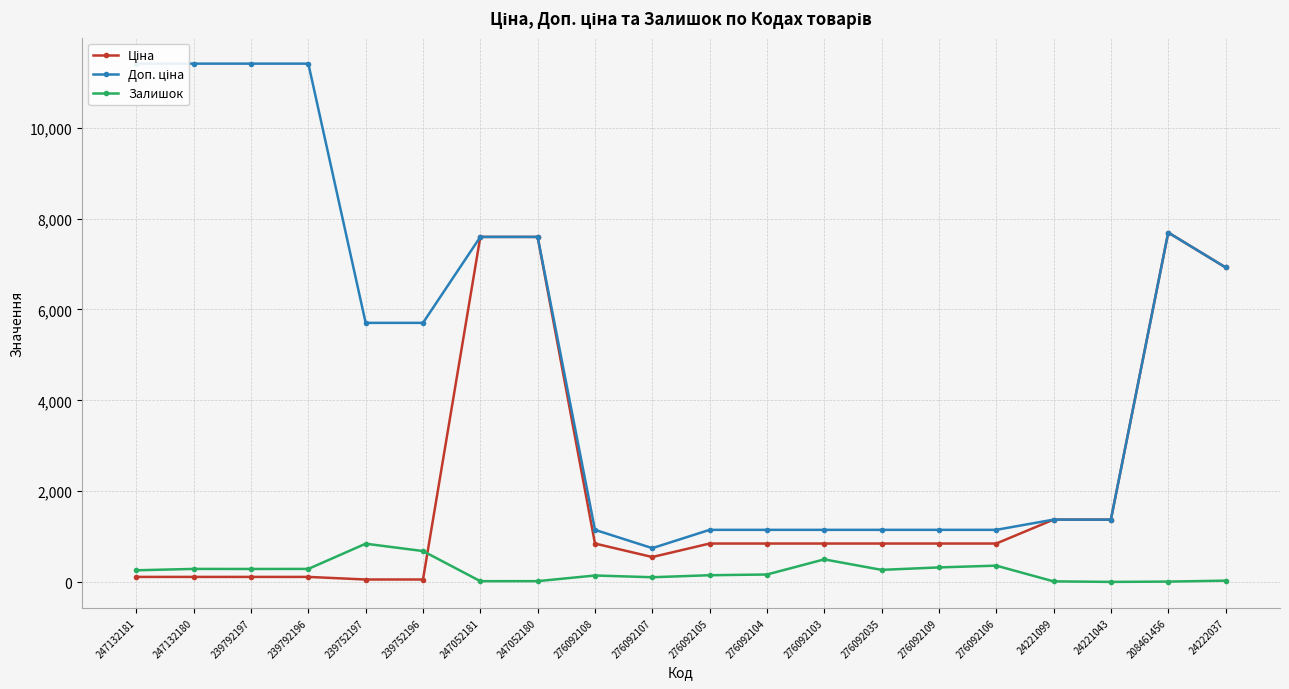

Rank the series by their average value, from lowest to highest.

Залишок, Ціна, Доп. ціна